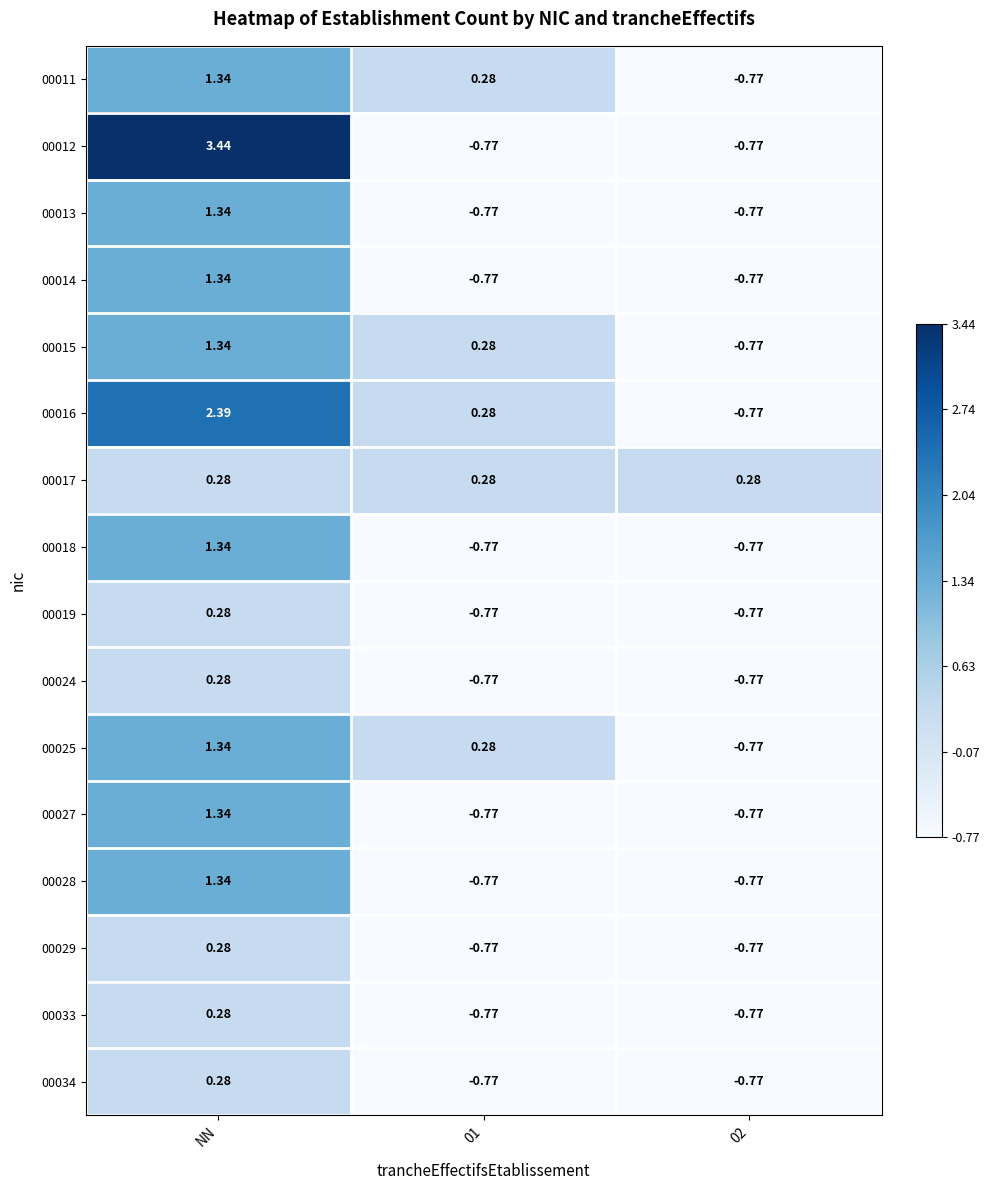

Which series has the widest spread of values?

00012